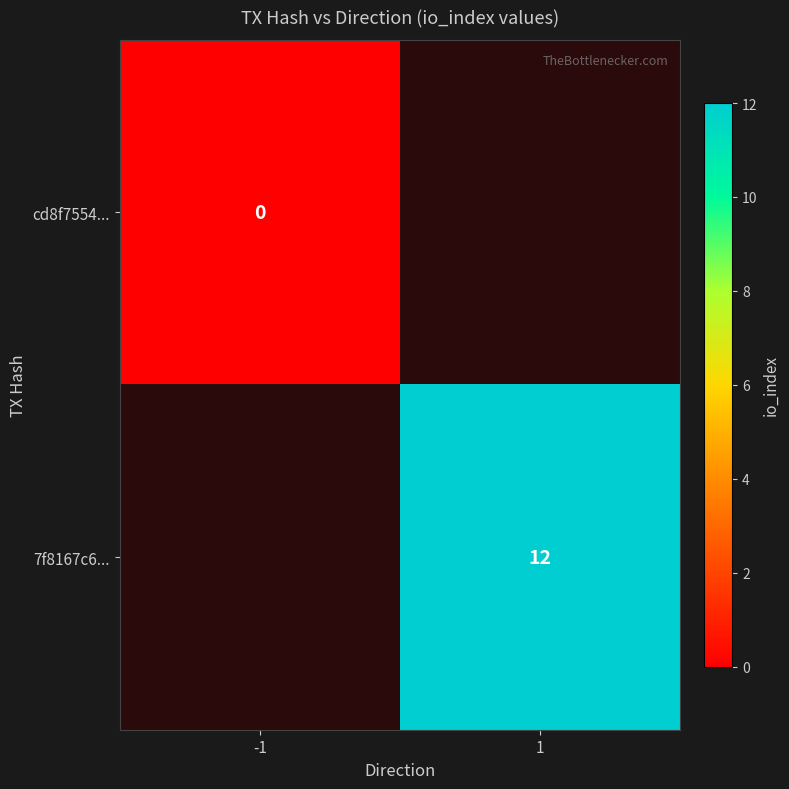

The 7f8167c6... series shows 12 at 1. True or false?

True